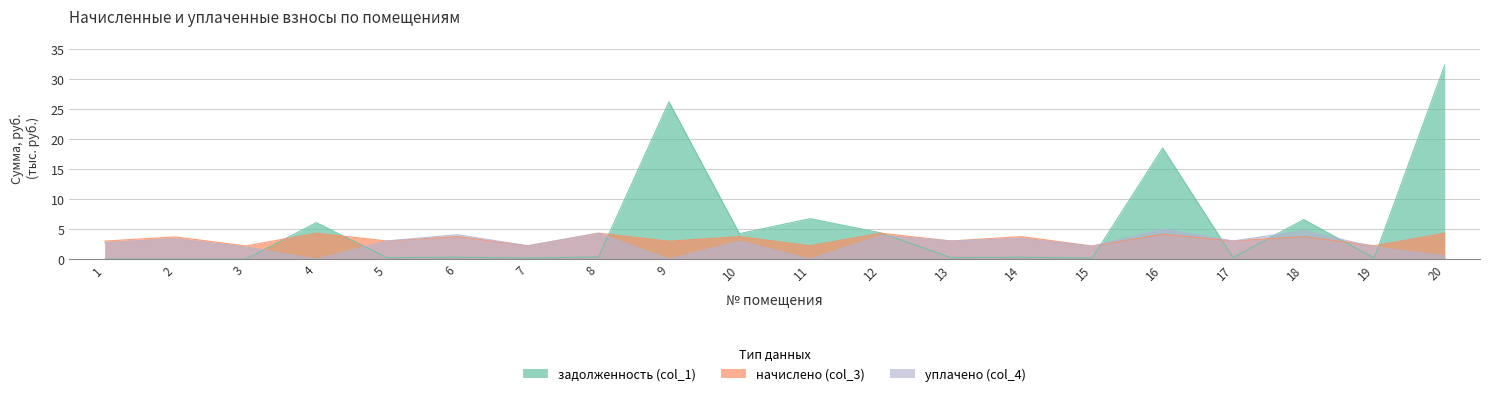

What is the difference between the highest and lowest values at 12?

0.4